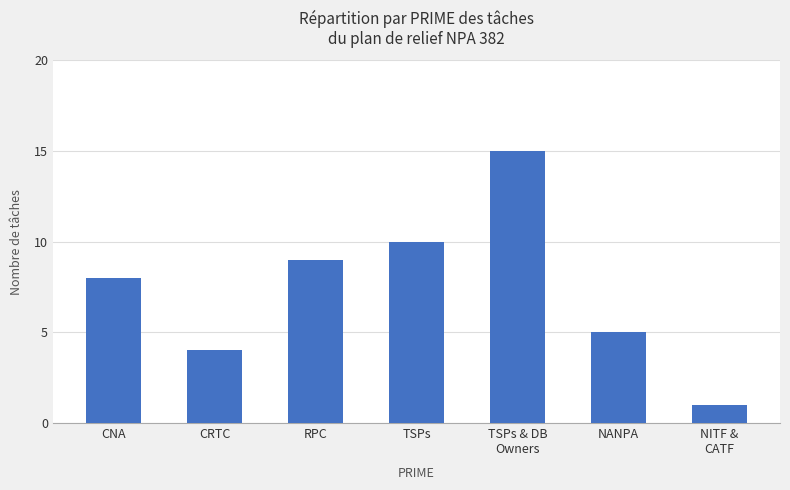

How many bars are there in total?

7